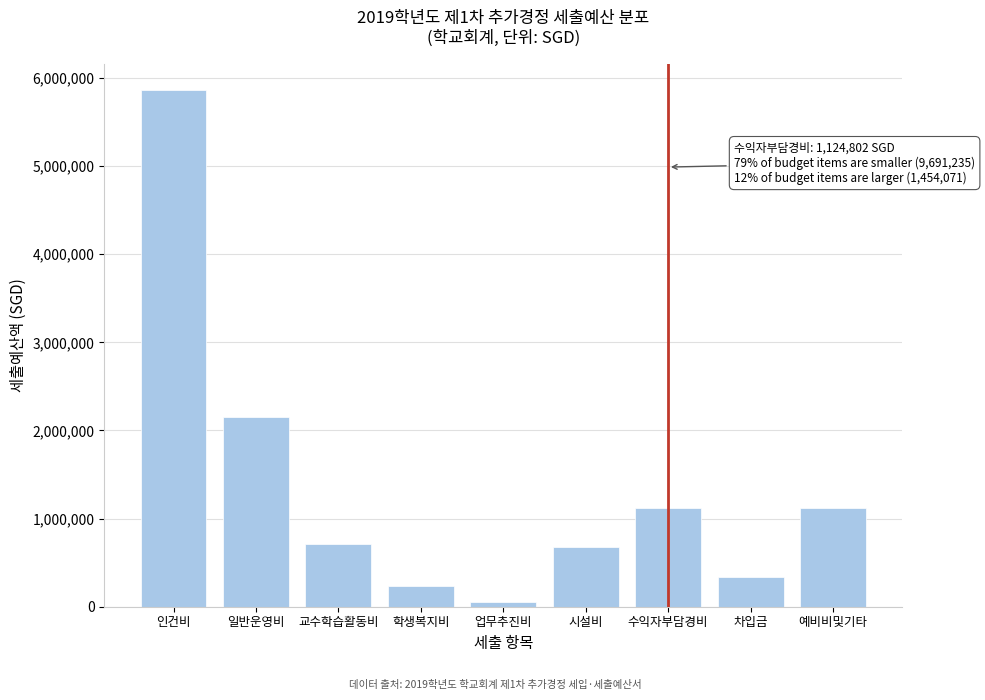

What is the maximum value shown in the chart?

5869700